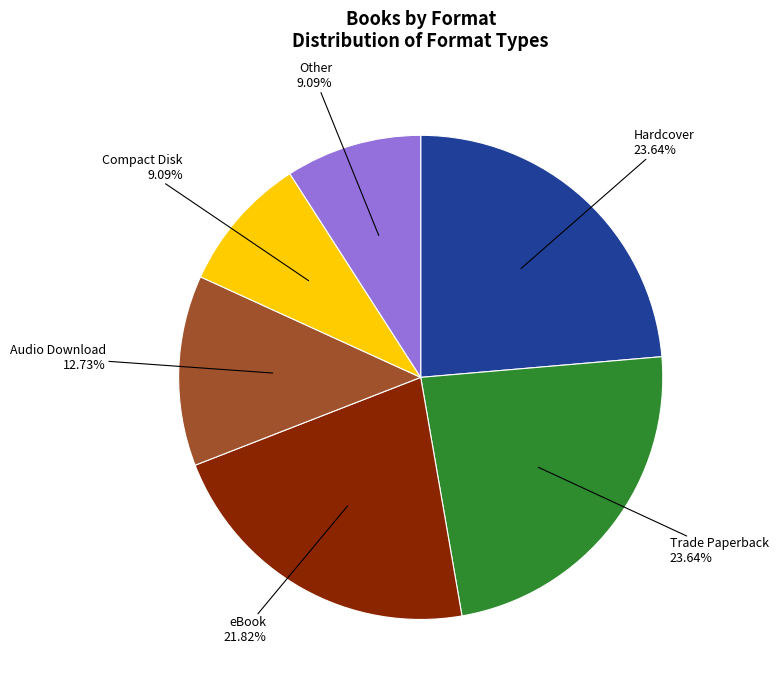

To the nearest percent, what is the average slice percentage?

17%